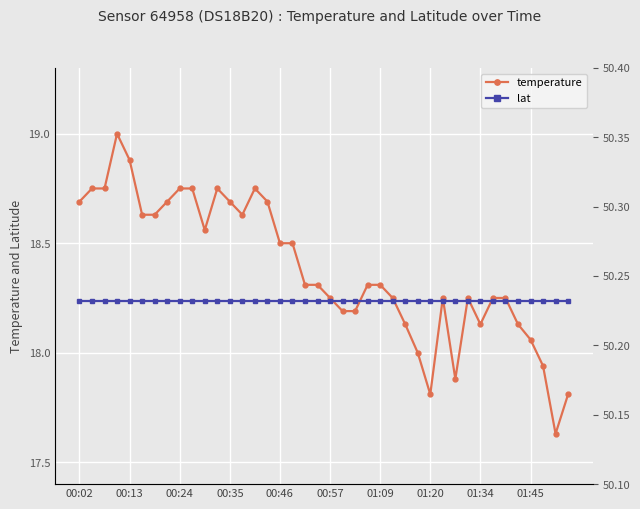

How many lines are shown in the chart?

2